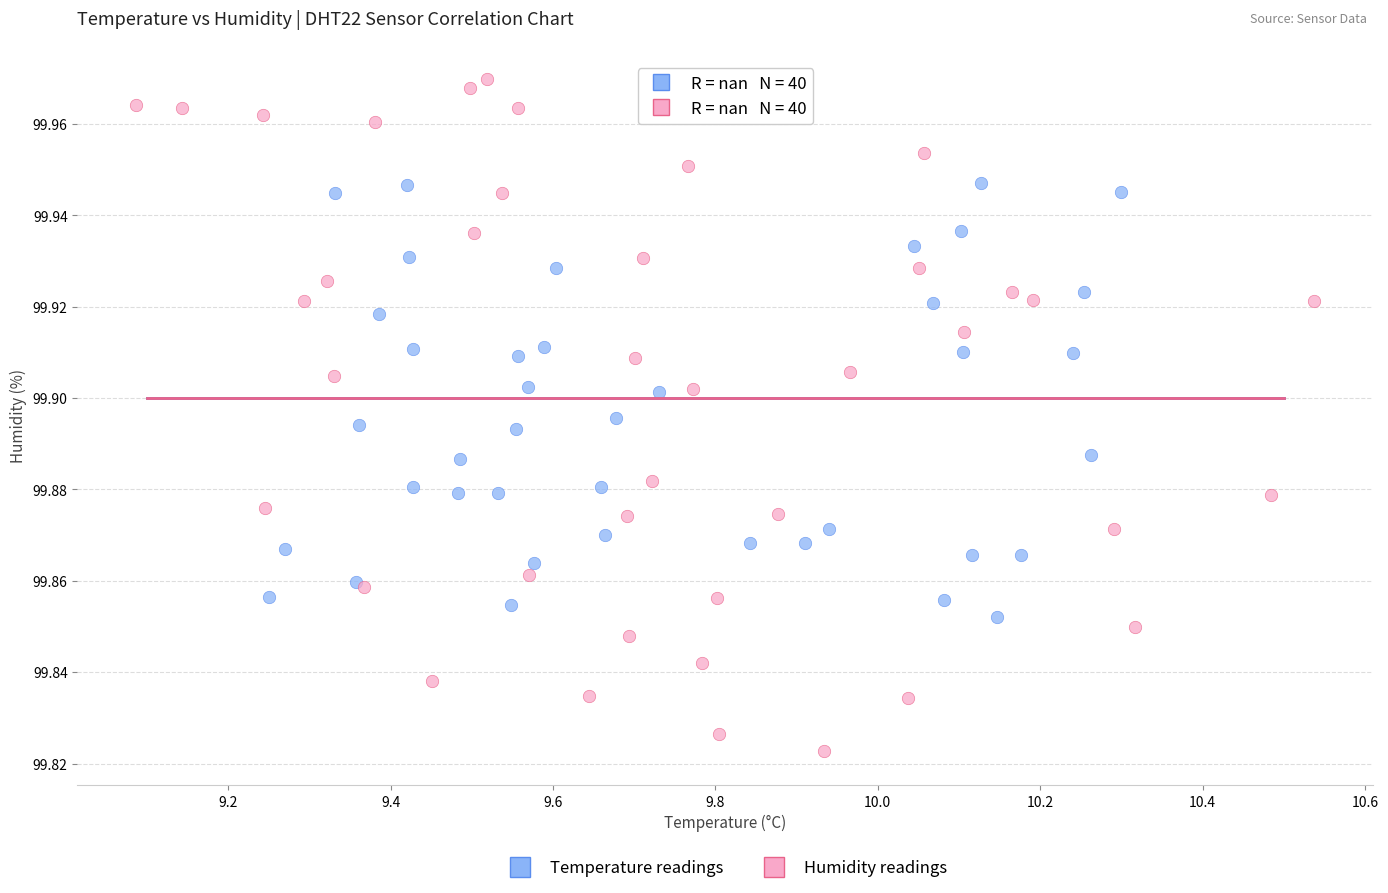

Which series reaches the minimum Y coordinate?

Humidity readings